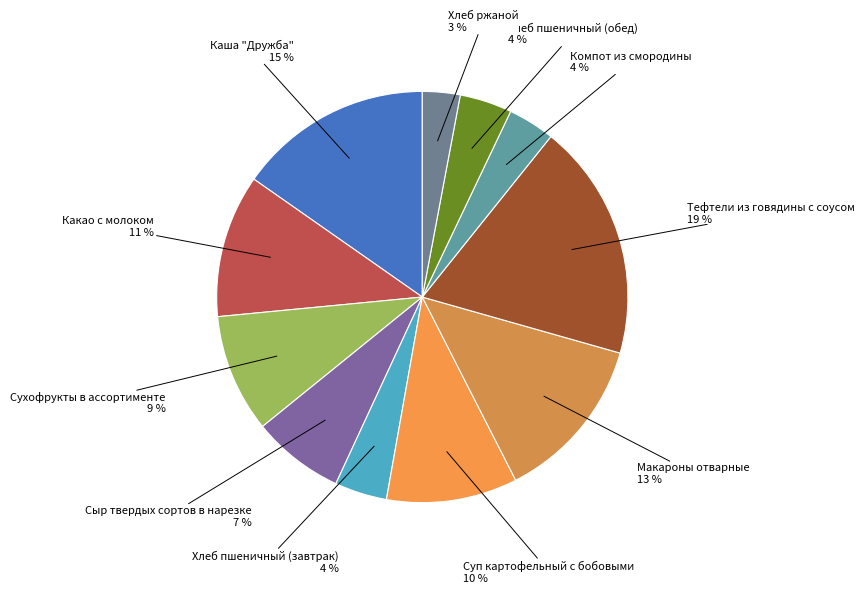

How many slices are in this pie chart?

11